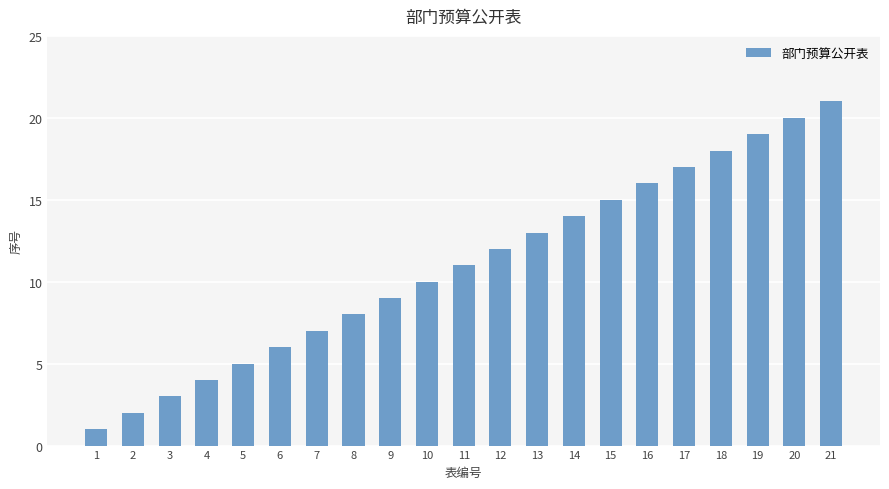

Reading left to right, what are all the values shown in this chart?

1=1	2=2	3=3	4=4	5=5	6=6	7=7	8=8	9=9	10=10	11=11	12=12	13=13	14=14	15=15	16=16	17=17	18=18	19=19	20=20	21=21